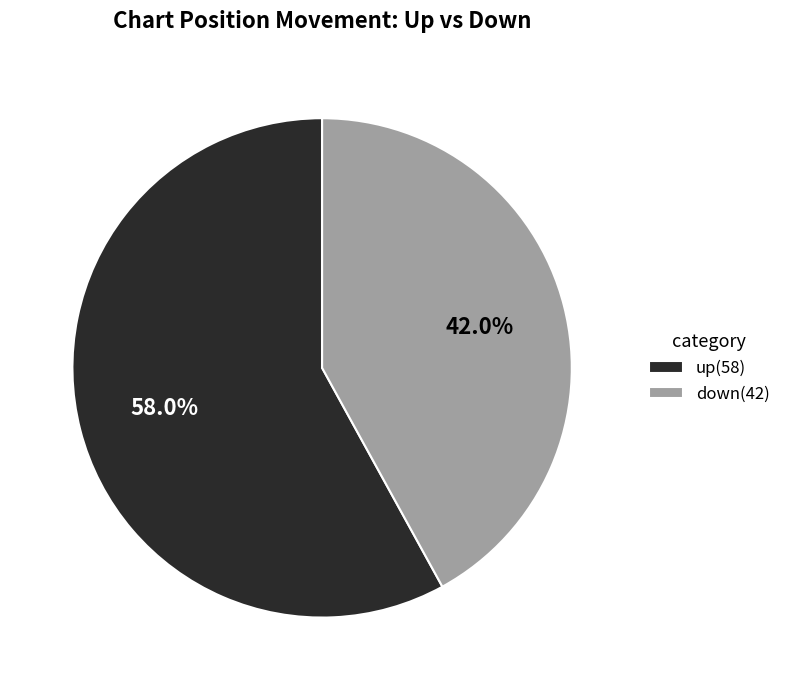

Between up(58) and down(42), which is larger?

up(58)